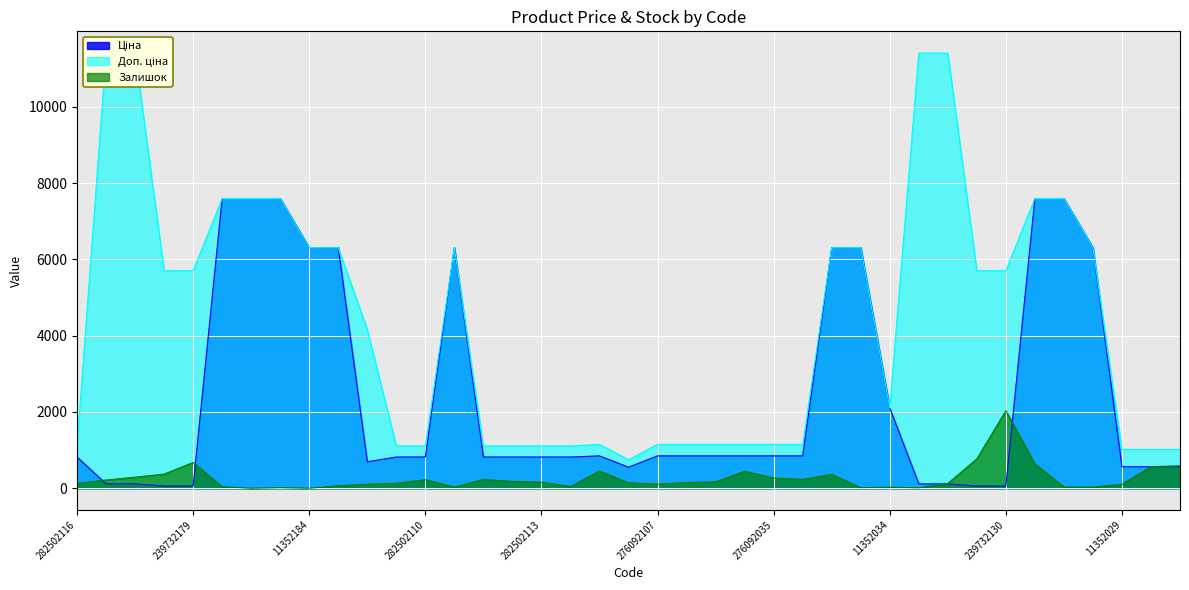

What position from the right is 282502115?

25